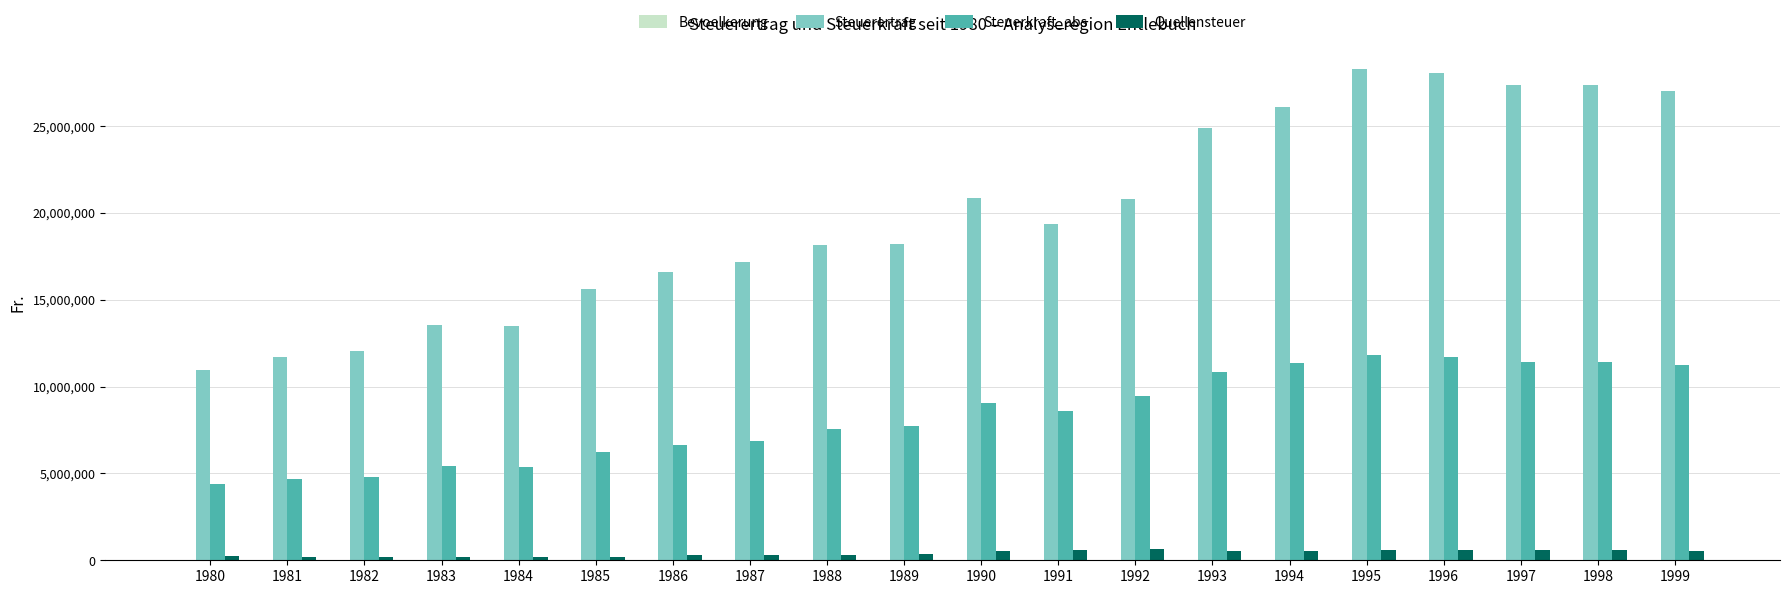

Are the bars grouped side by side (vs. stacked)?

Yes